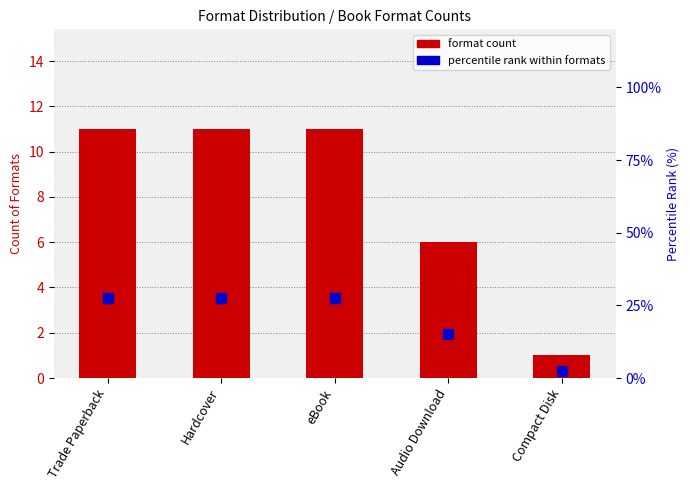

What are all the series names shown in the legend?

format count, percentile rank within formats